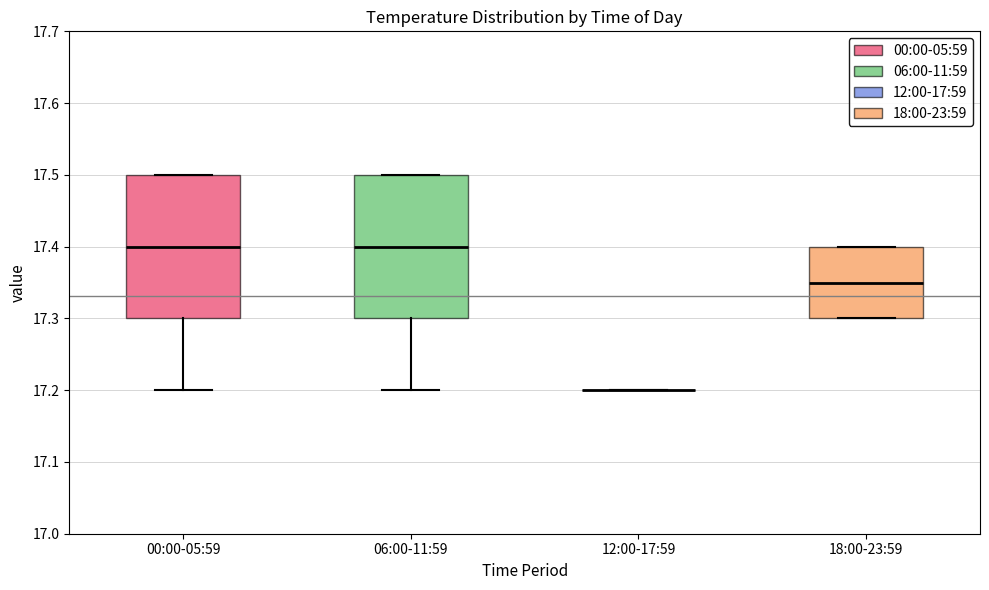

Reading left to right, transcribe this box plot: for each box, give where its median line is, the range the box spans, and where its two whiskers end, as read against the y-axis. The values are not printed on the chart, so give them approximately, as read against the axis.

00:00-05:59: median 17.40, box 17.30 to 17.50, whiskers 17.20 to 17.50
06:00-11:59: median 17.40, box 17.30 to 17.50, whiskers 17.20 to 17.50
12:00-17:59: box collapsed to a line at 17.20, whiskers 17.20 to 17.20
18:00-23:59: median 17.35, box 17.30 to 17.40, whiskers 17.30 to 17.40